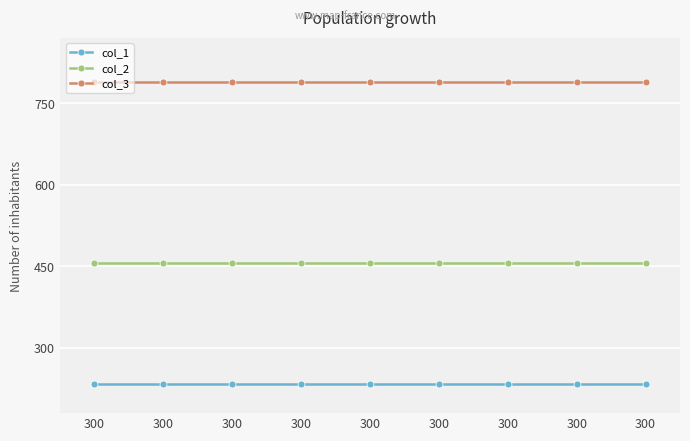

Between 300 and 300, which is larger?

300